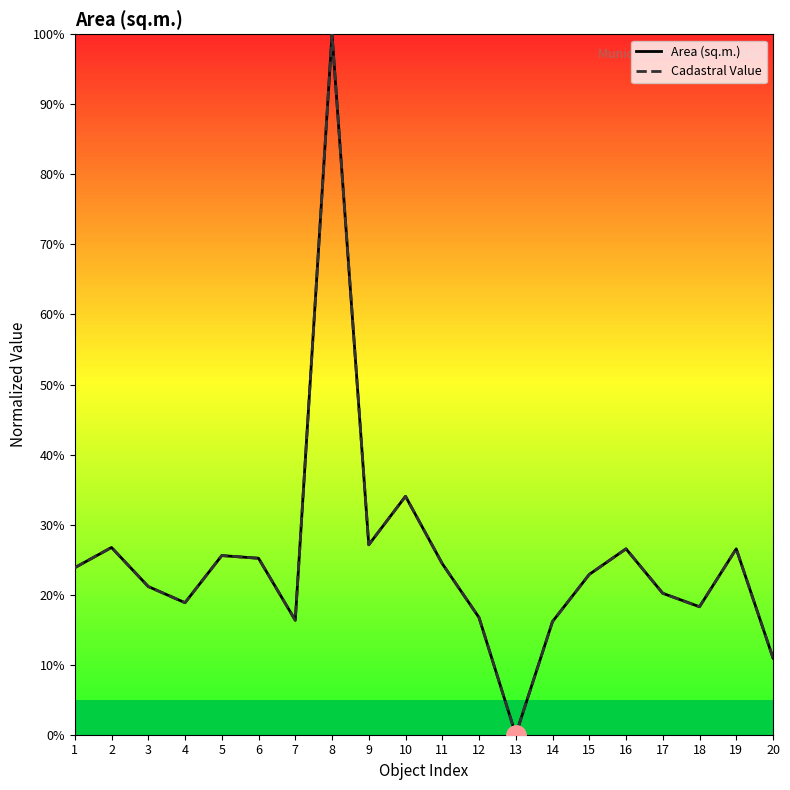

What are all the series names shown in the legend?

Area (sq.m.), Cadastral Value